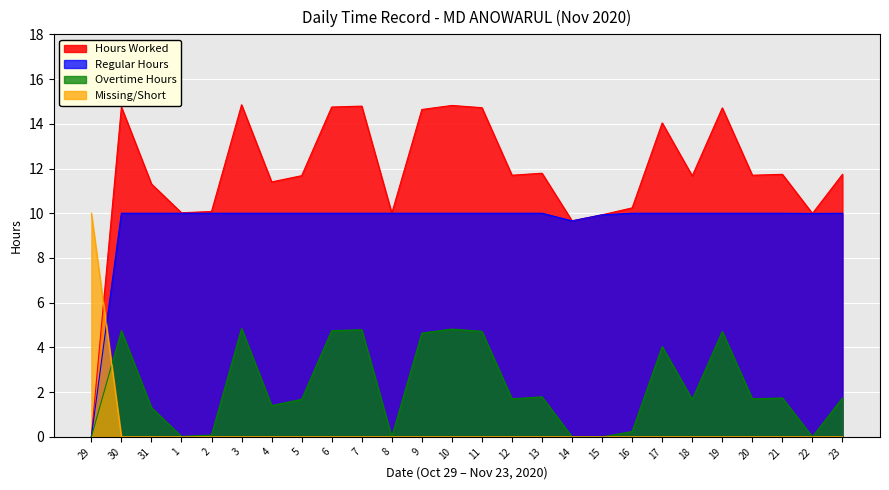

True or false: Regular and Overtime cross at least once.

False